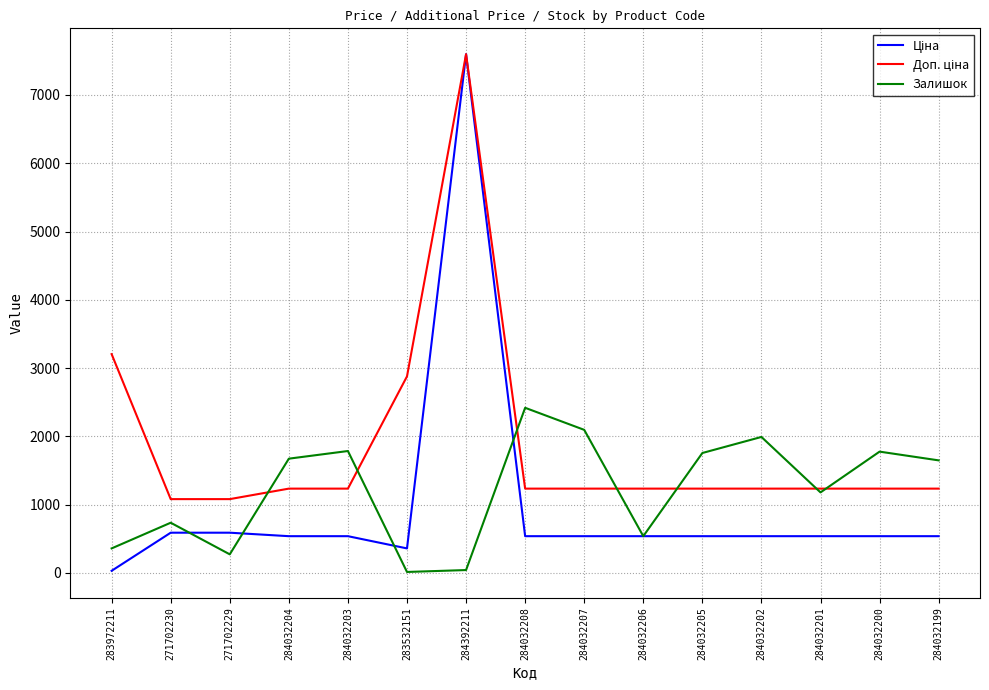

What is the total value across all series at 284032207?

3870.4